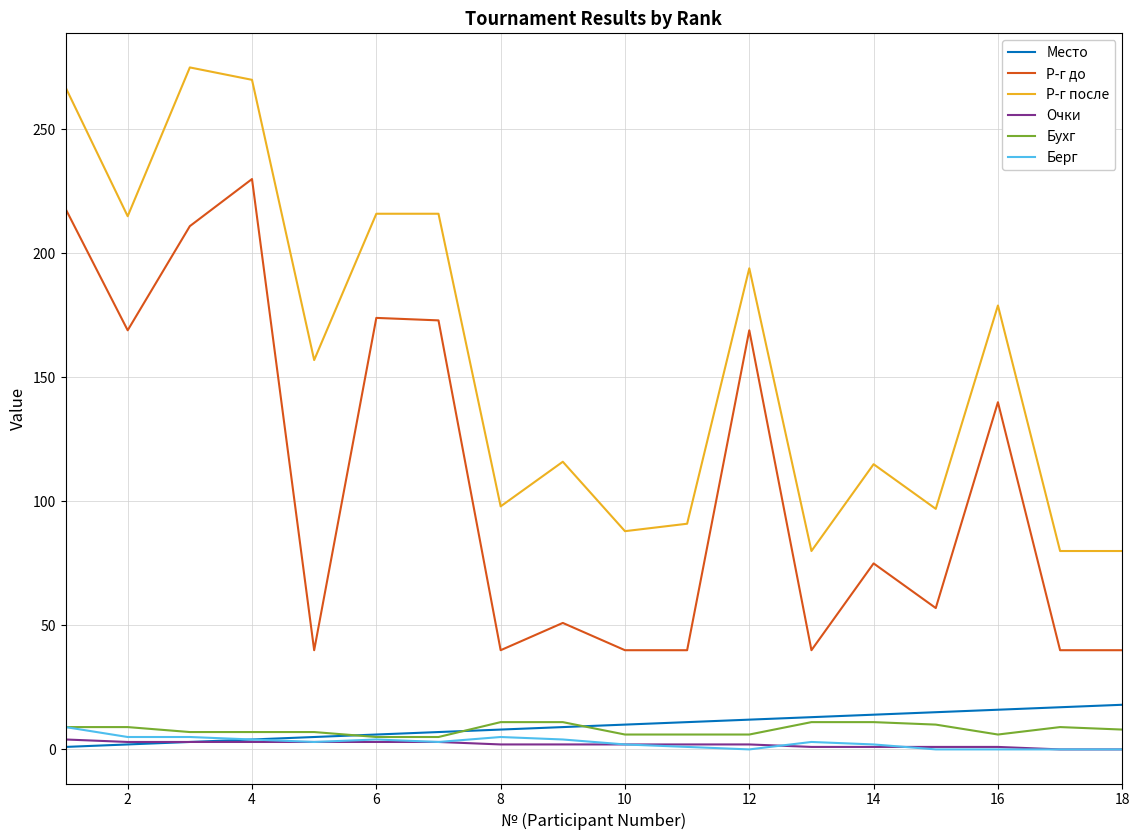

Which series has the largest total across all categories?

Р-г после